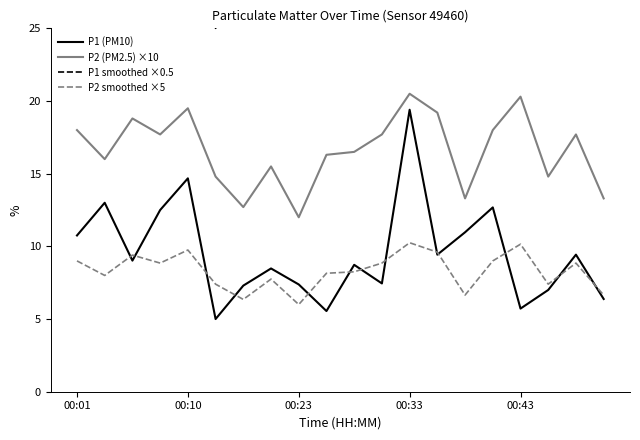

True or false: P1 (PM10) and P2 (PM2.5) ×10 cross at least once.

False